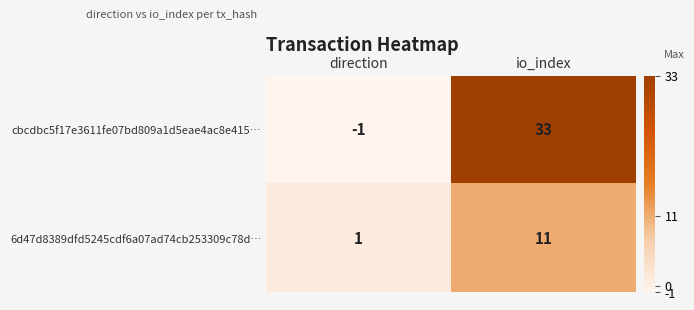

Which series changed the most between direction and io_index?

cbcdbc5f17e3611fe07bd809a1d5eae4ac8e415…